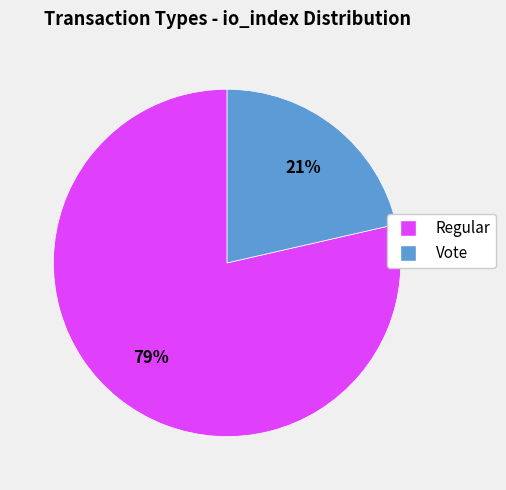

Rank the categories by value from highest to lowest.

Regular, Vote